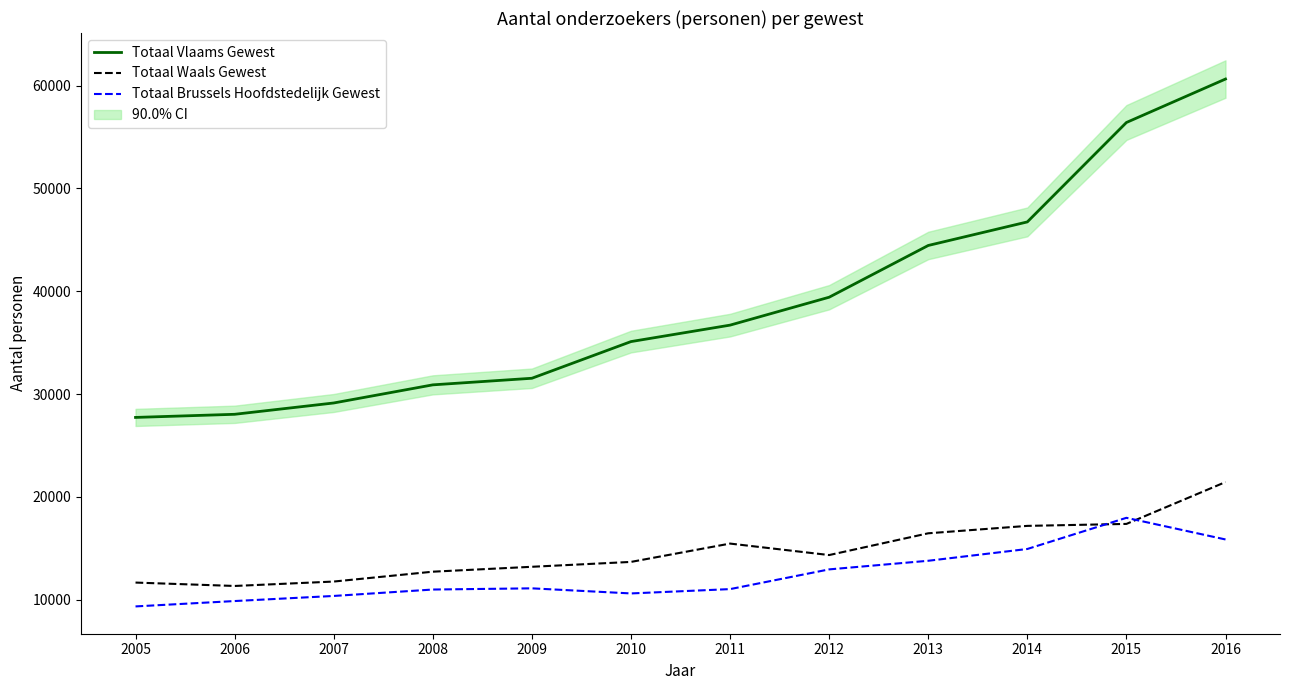

Where does the Totaal Waals Gewest series first go above 14348?

2011